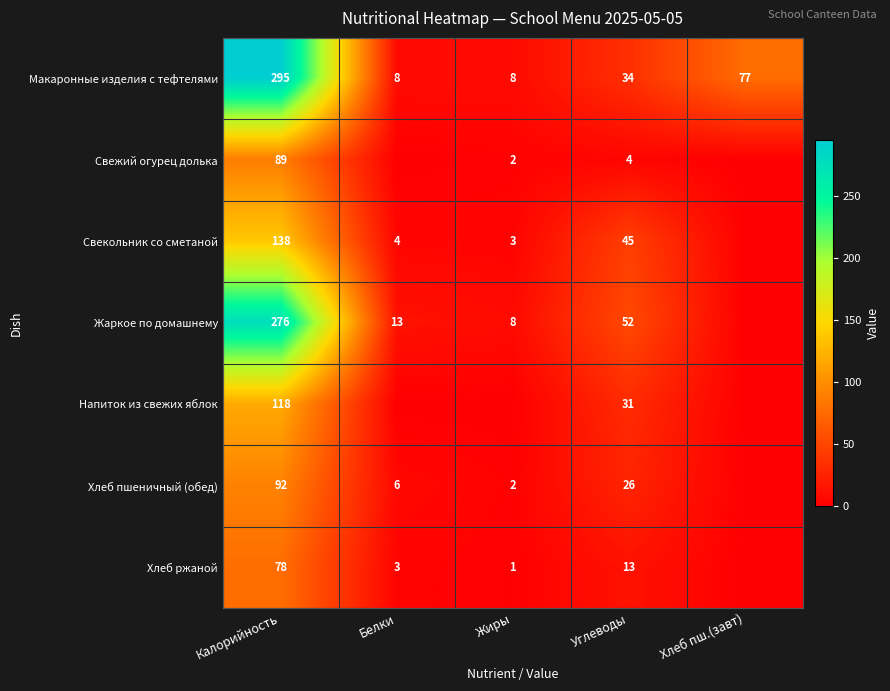

At which label does Макаронные изделия с тефтелями reach its peak?

Калорийность